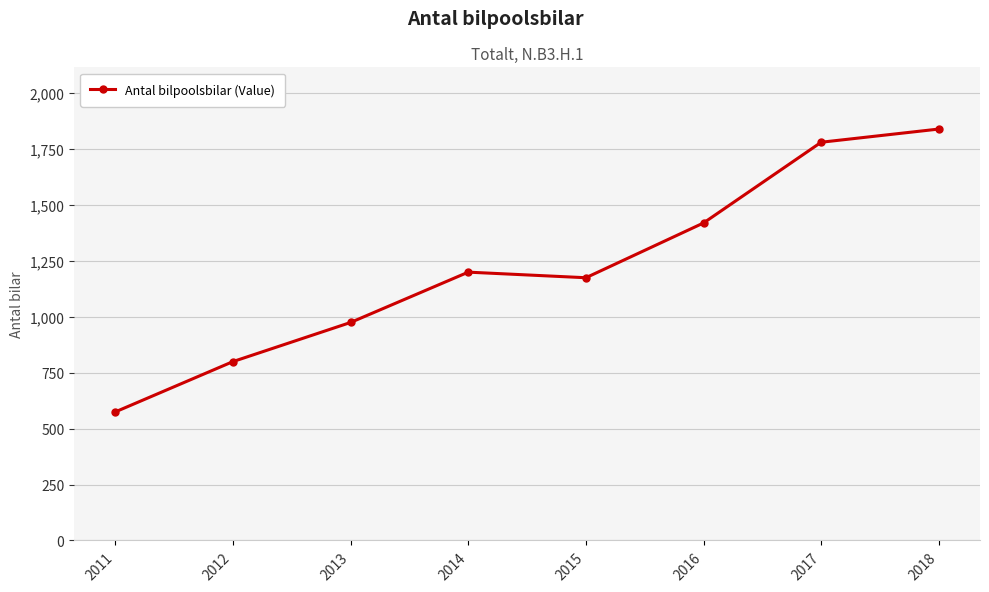

True or false: the data shows 1175 at 2015.

True